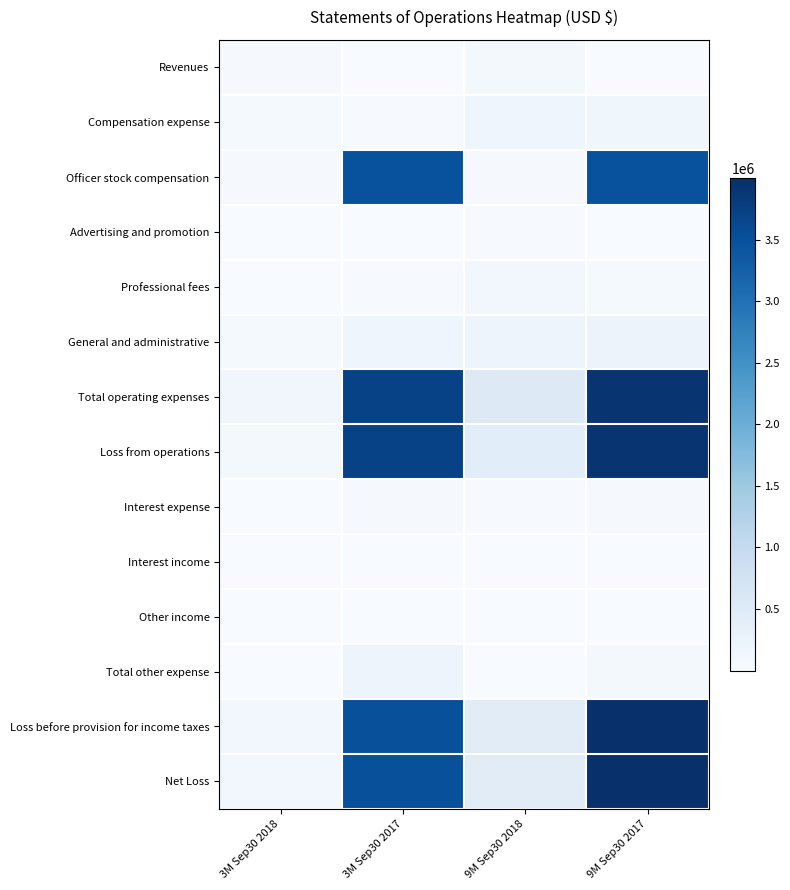

Which has a higher value, 9M Sep30 2017 or 3M Sep30 2017?

9M Sep30 2017